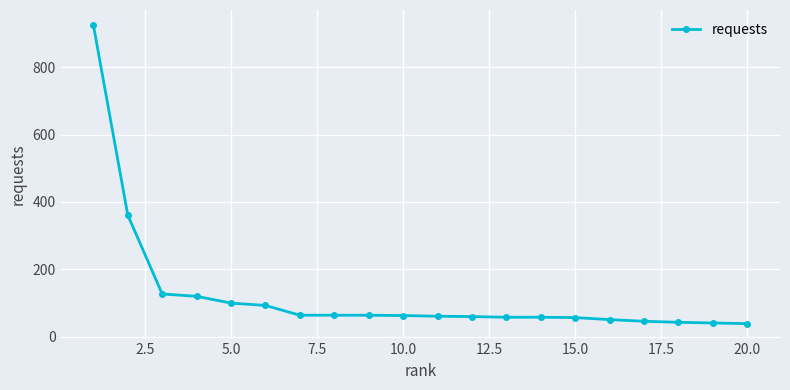

What is the difference between the maximum and minimum values?

886